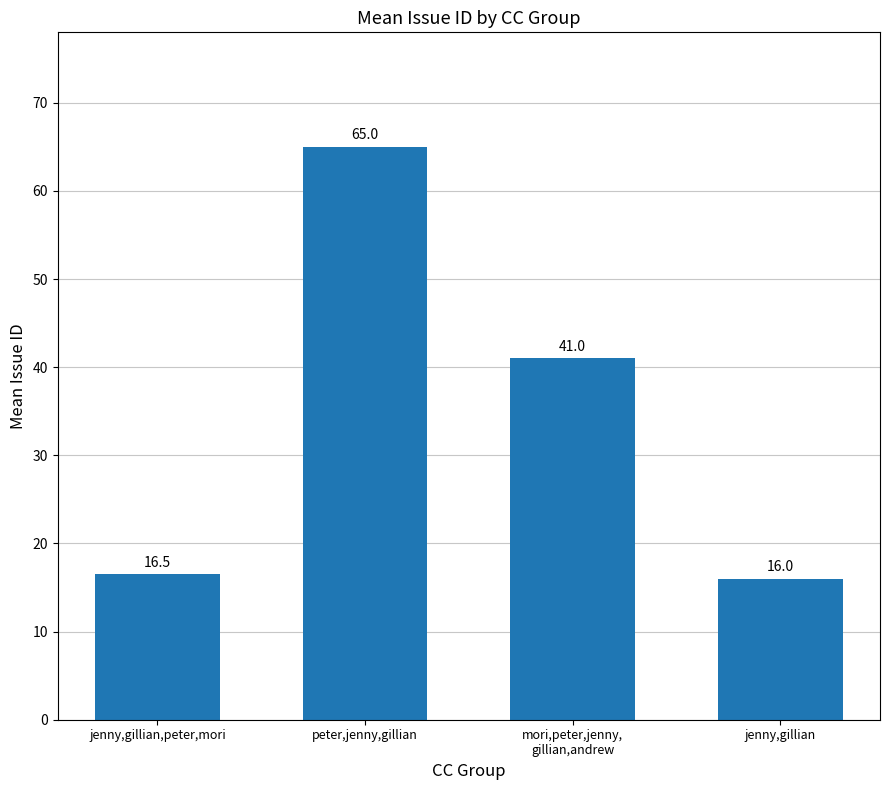

True or false: the data shows 64.3 at mori,peter,jenny,
gillian,andrew.

False